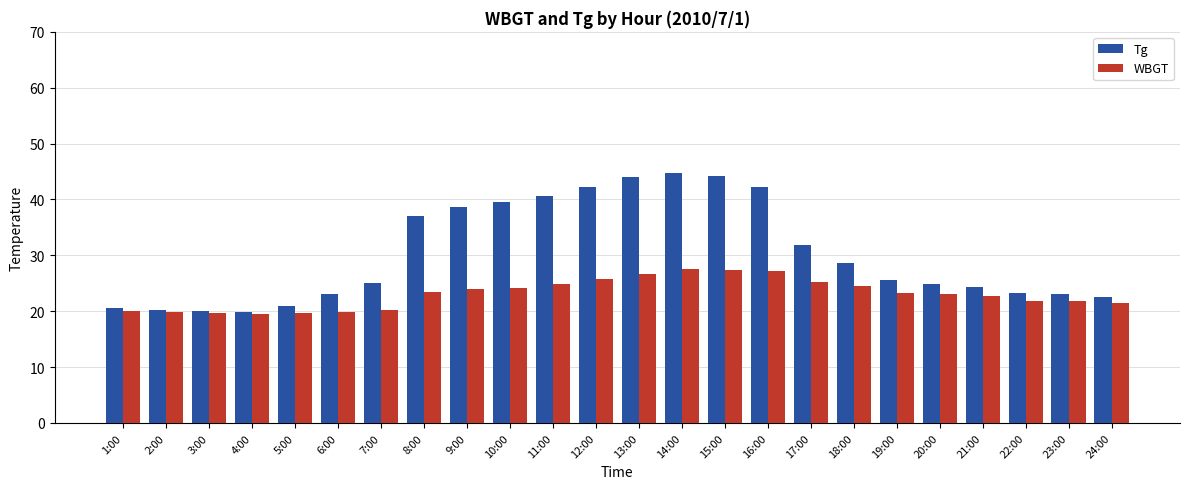

The WBGT series shows 20.0 at 1:00. True or false?

True